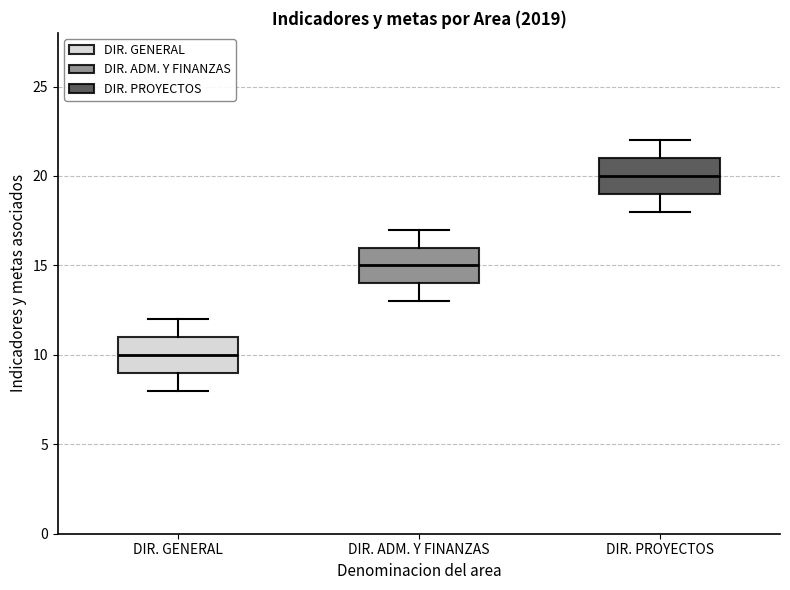

Which box's median line is the highest?

DIR. PROYECTOS